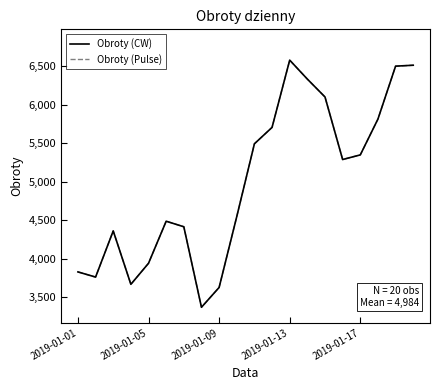

At which category is the sum across all series the highest?

2019-01-13